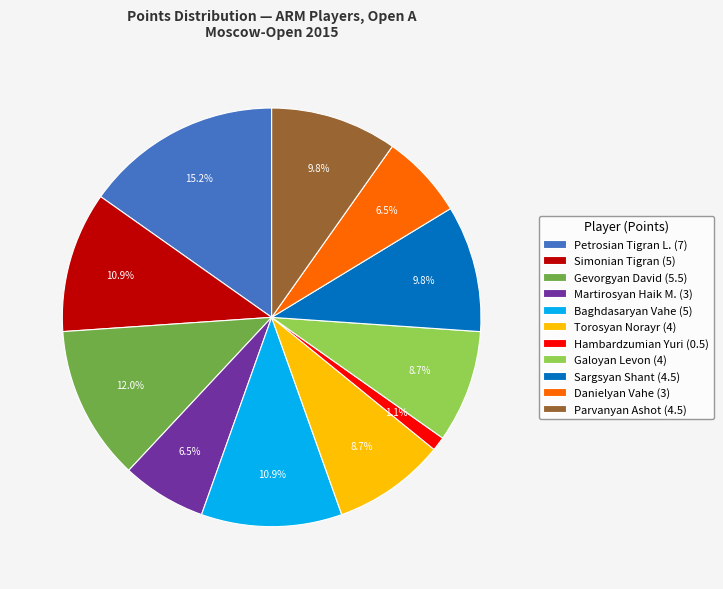

Which slice is the largest?

Petrosian Tigran L.